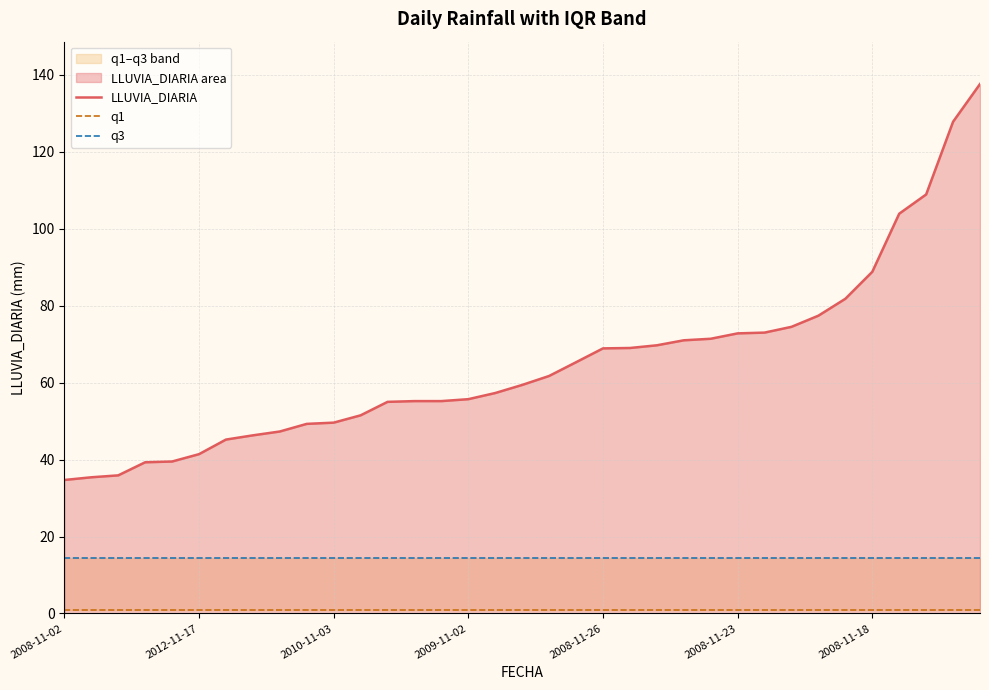

How many series are shown in this chart?

3